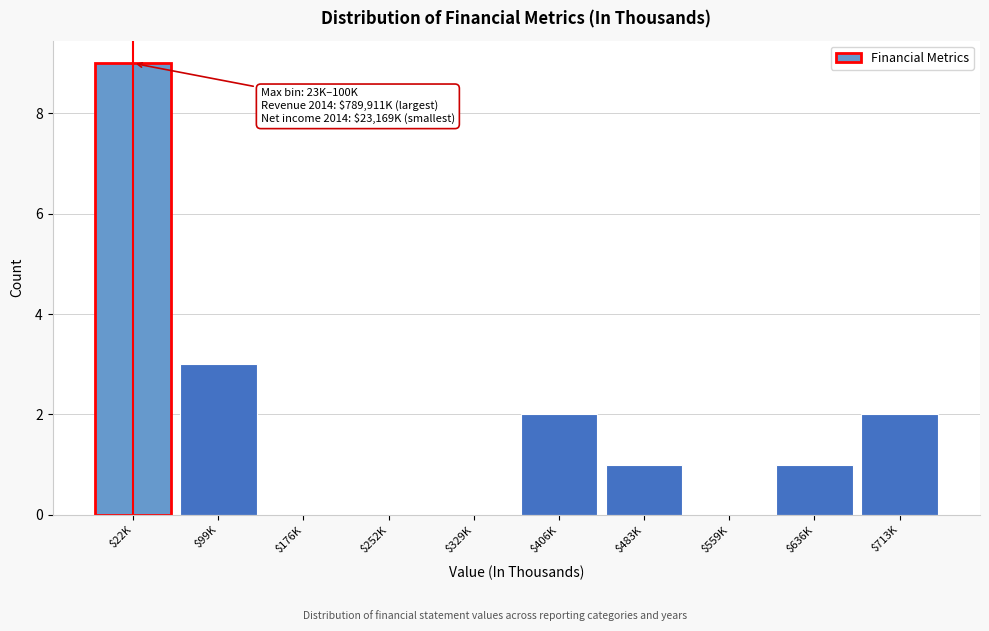

What is the sum of all values?

18